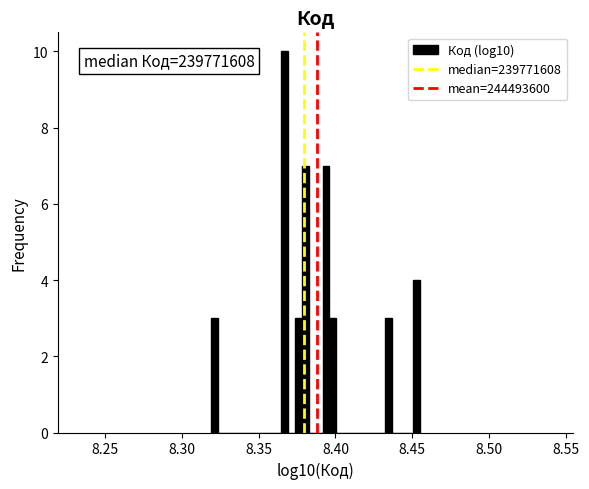

Around what value on the x-axis is the tallest bar? Give the approximate position of its centre, as read against the axis.

8.365